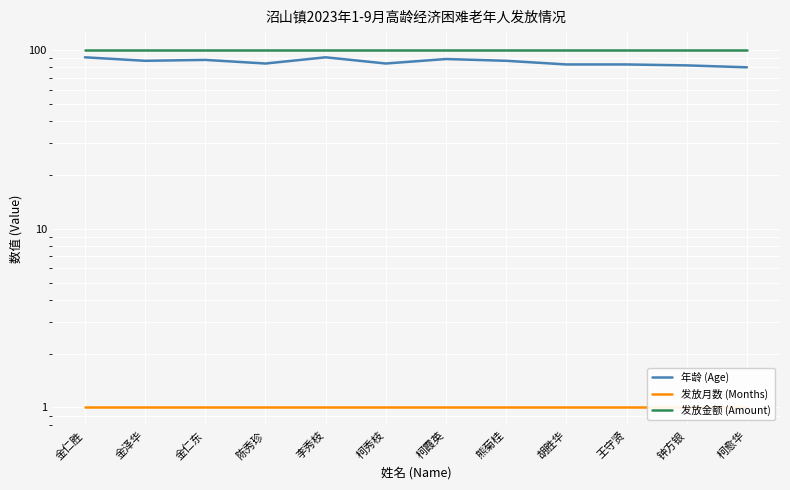

What are all the series names shown in the legend?

年龄 (Age), 发放月数 (Months), 发放金额 (Amount)